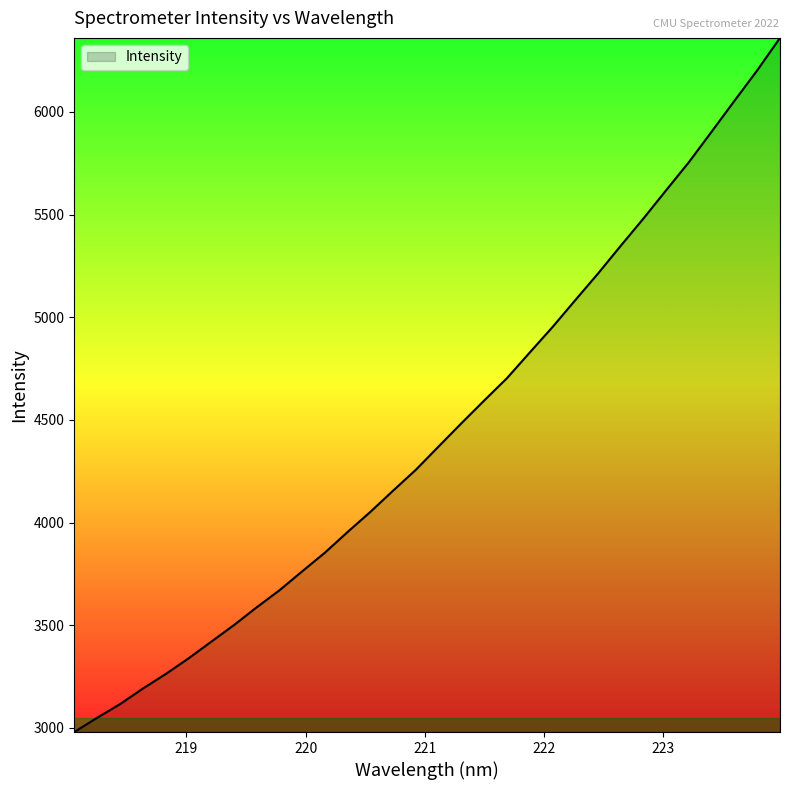

What is the sum of all values?

142108.0